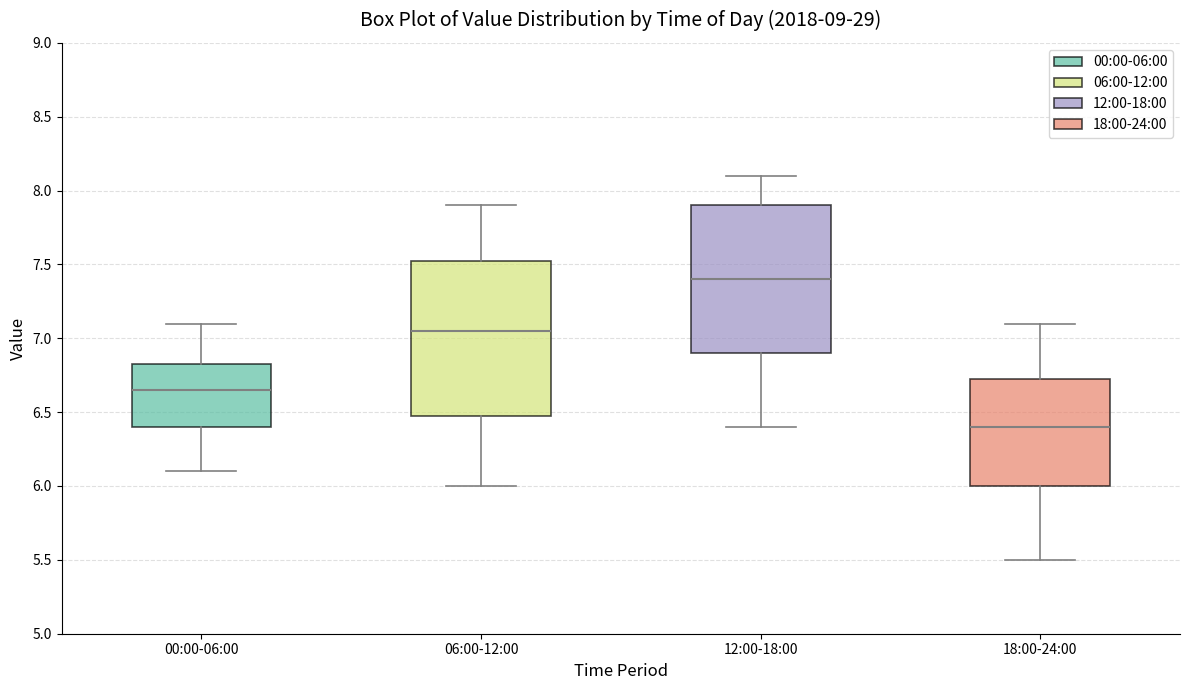

Which box's median line is the highest?

12:00-18:00